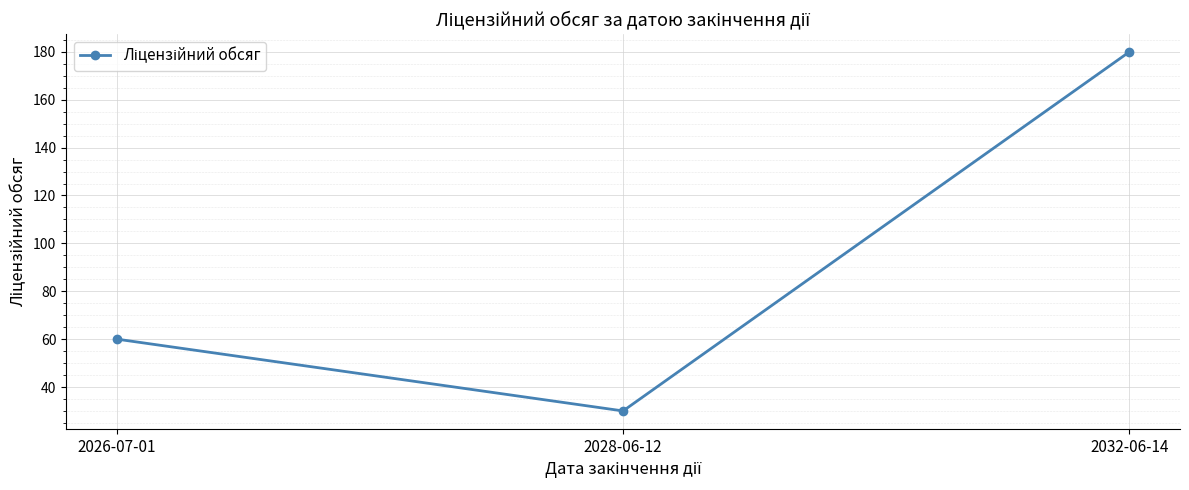

How many values are between 30 and 180?

3